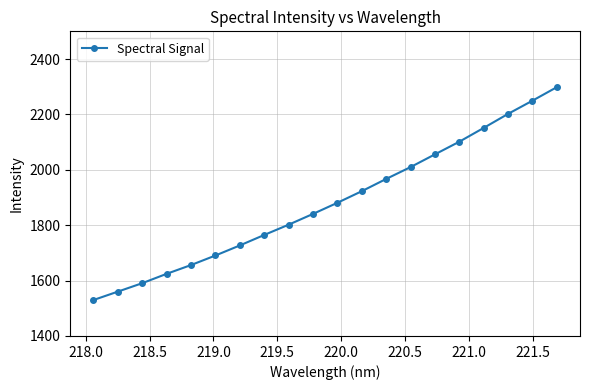

True or false: the data has more than 0 interior local peaks.

False